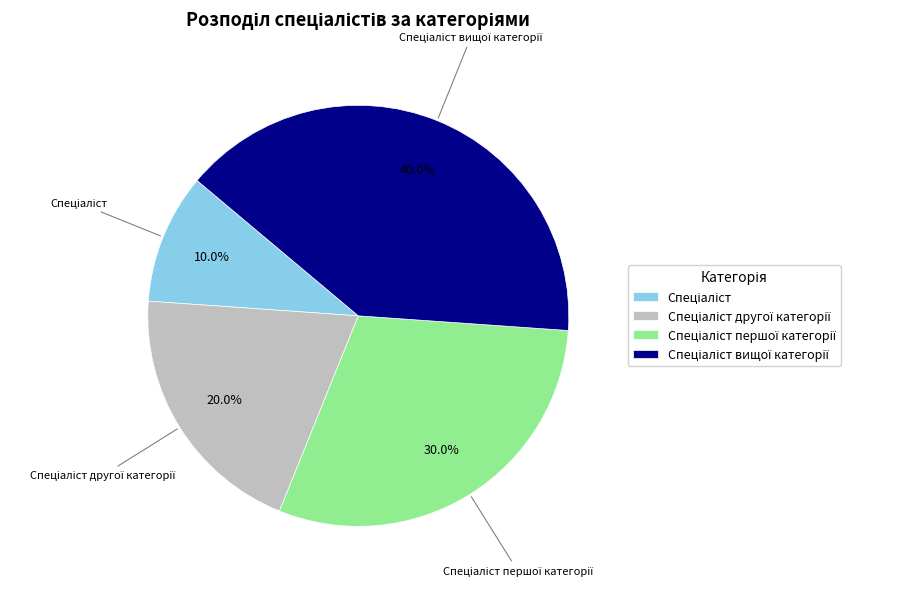

Is there any slice that represents more than half of the pie?

No